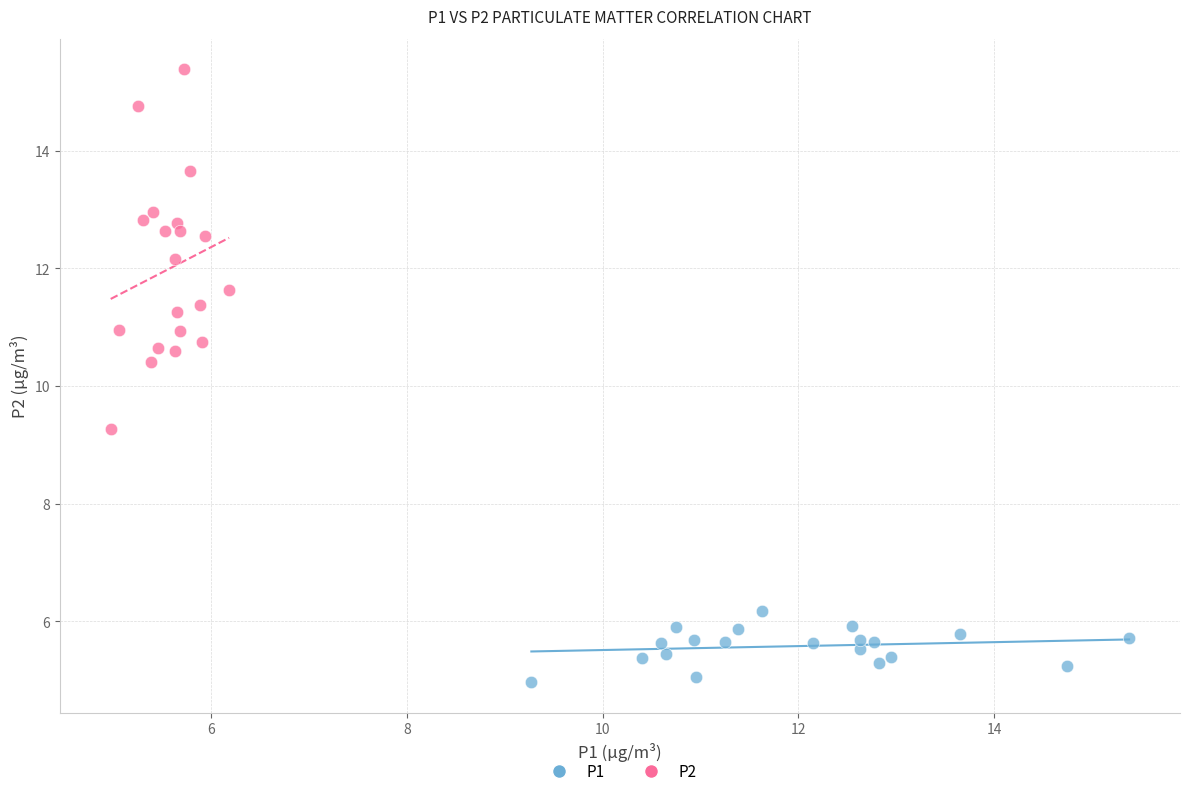

Which series has the largest Y range (max minus min)?

P2